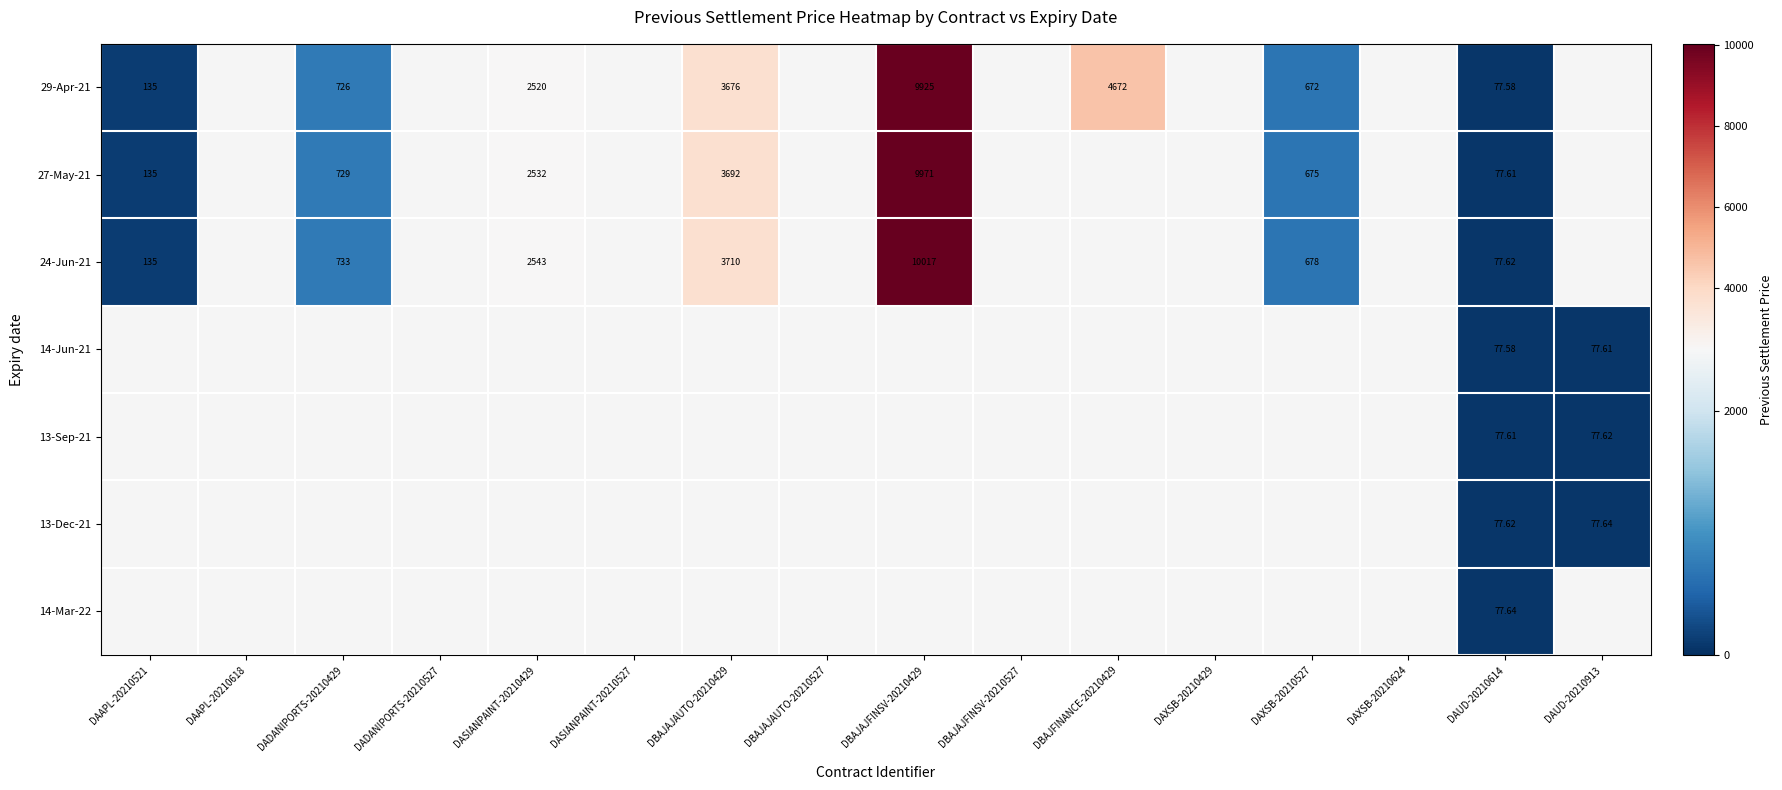

What is the maximum value shown in the chart?

10016.6